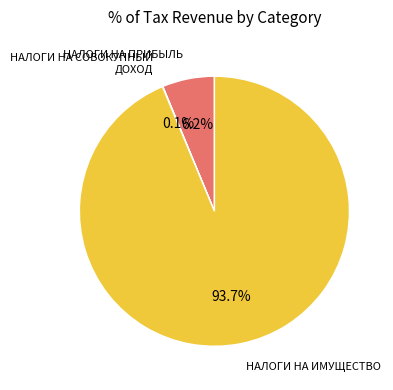

Does any single category account for the majority?

Yes